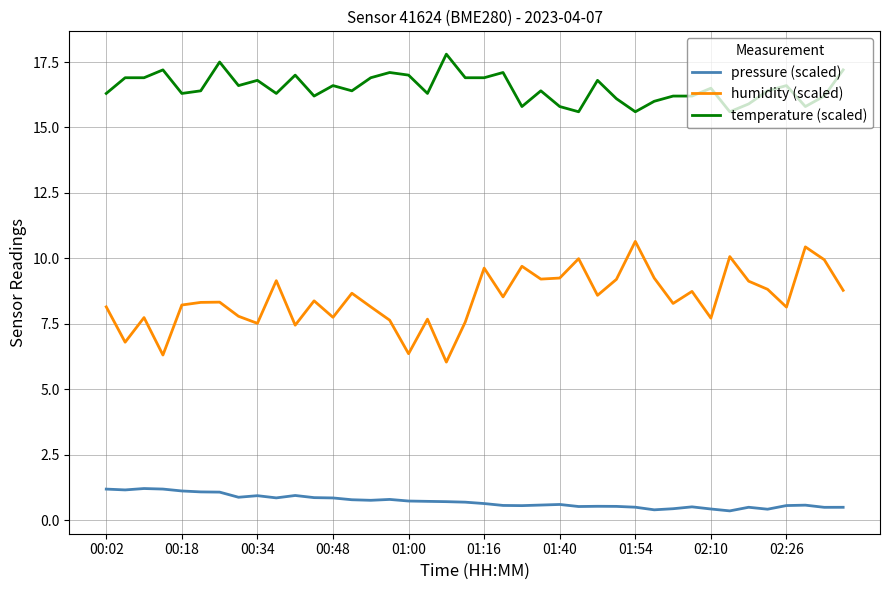

What is the maximum value for pressure (scaled)?

1.2